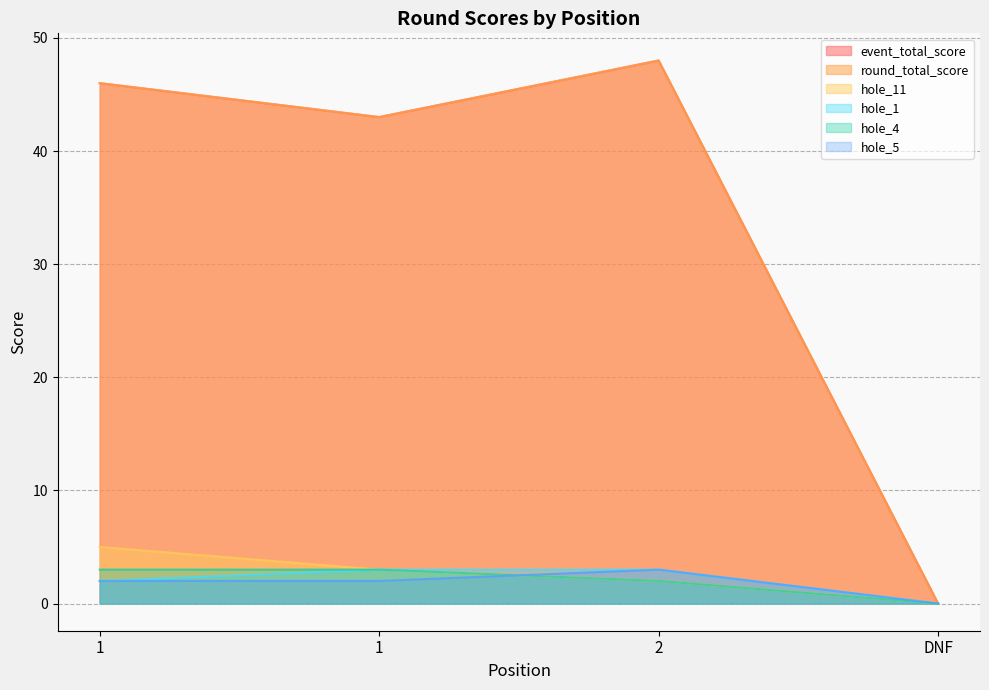

The hole_11 series shows 2 at 2. True or false?

True